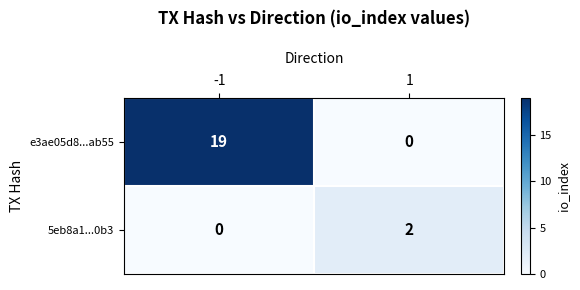

What is the sum of the e3ae05d8...ab55 values at 1 and -1?

19